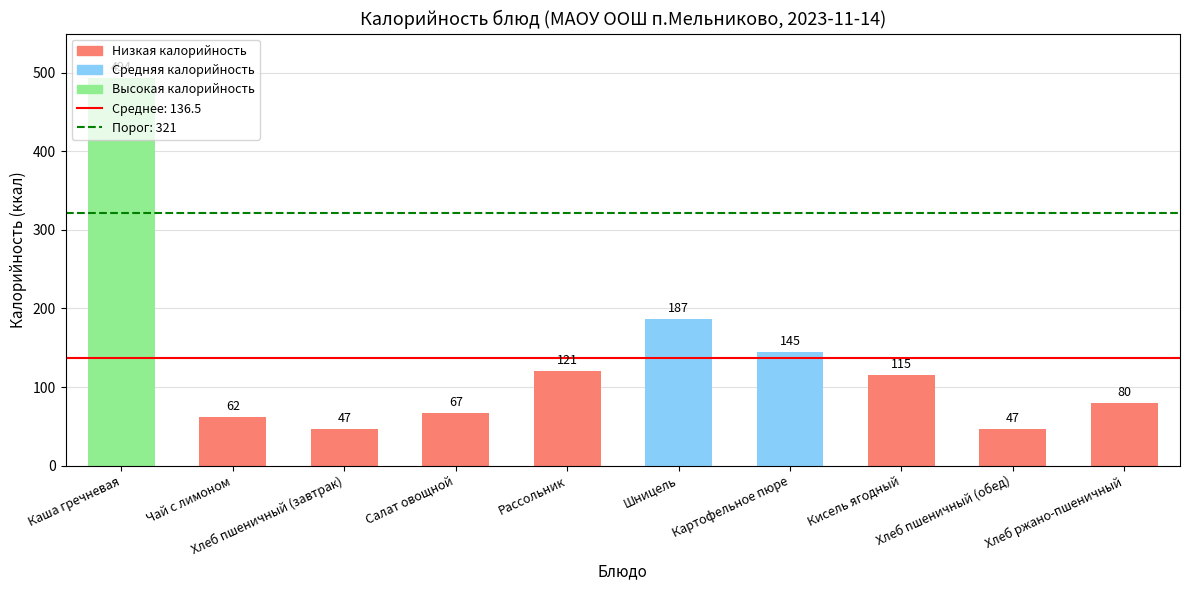

What is the minimum value shown in the chart?

47